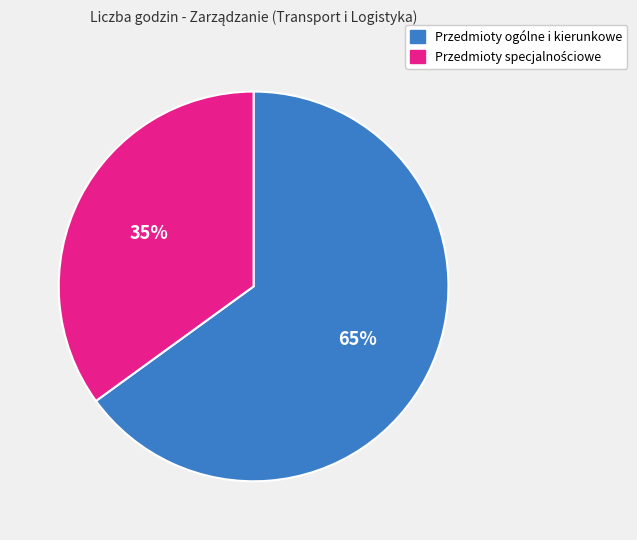

Is there any slice that represents more than half of the pie?

Yes